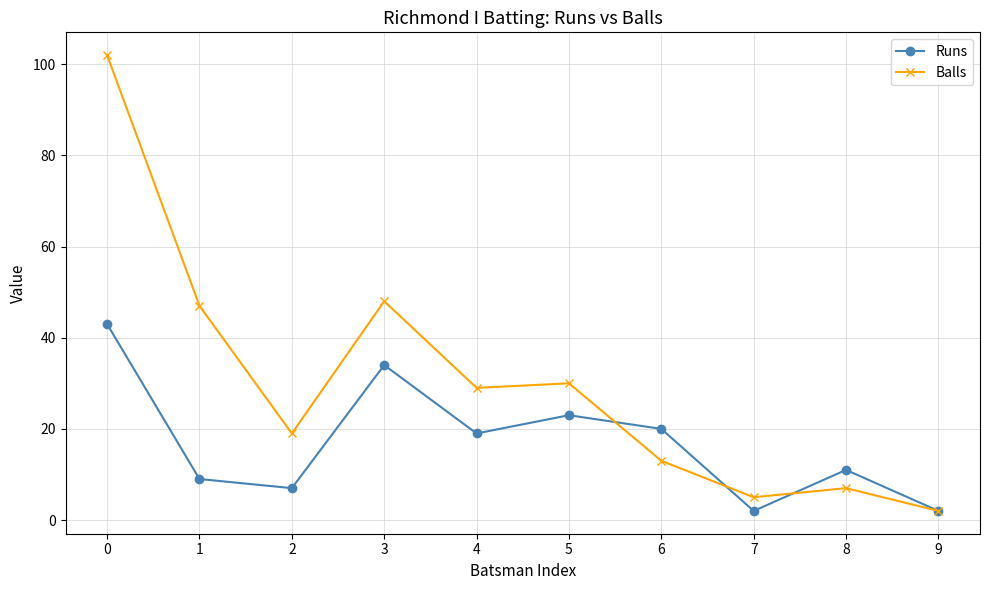

At 1, list the series in order from smallest to largest.

Runs, Balls